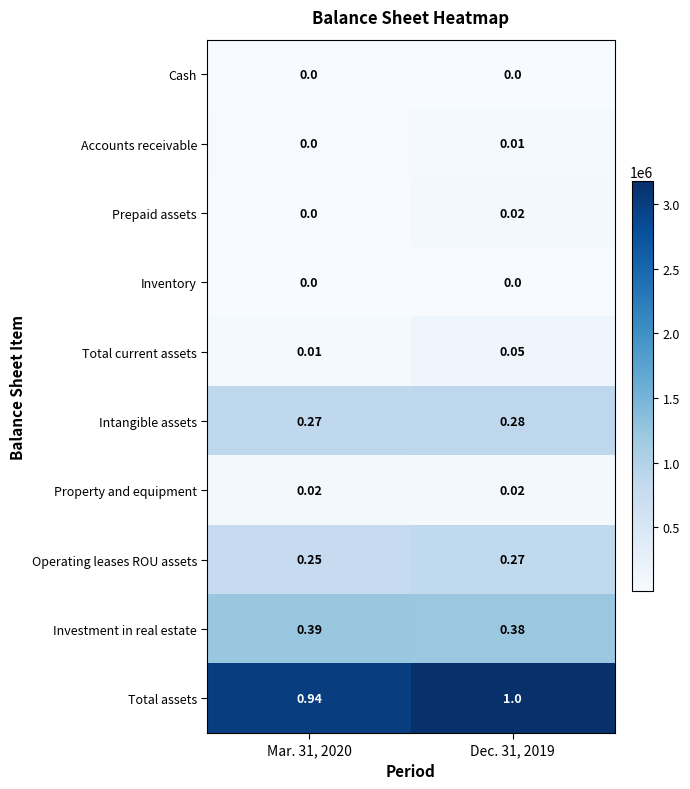

Which series has the largest total across all categories?

Total assets